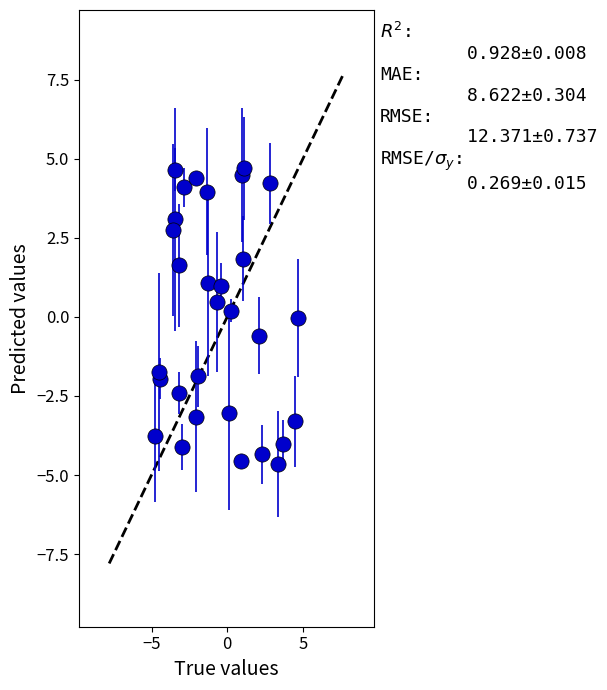

What is the range of Y values (max minus min)?

9.4